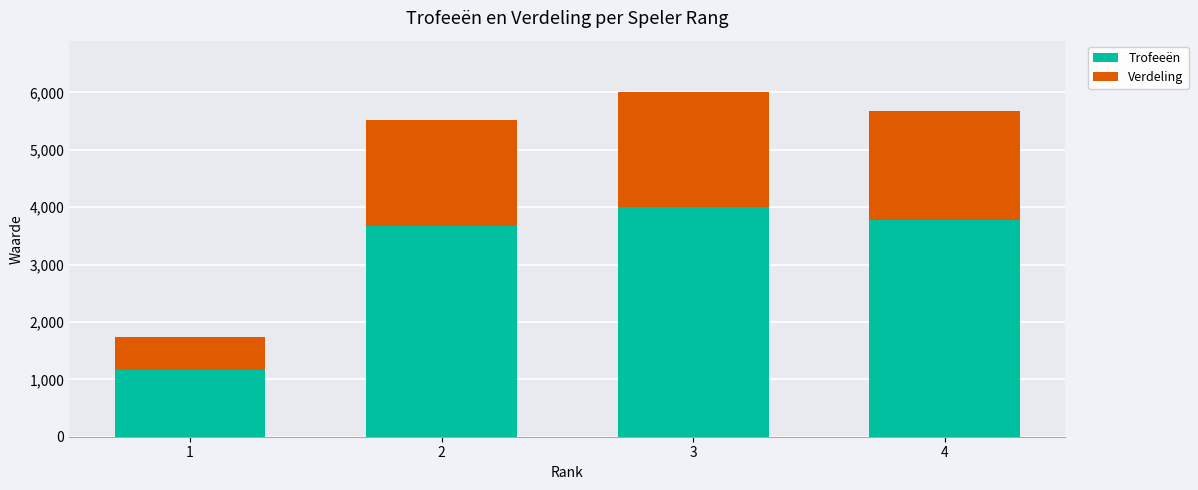

Reading left to right, transcribe the values for Trofeeën.

1=1158	2=3676	3=4001	4=3782